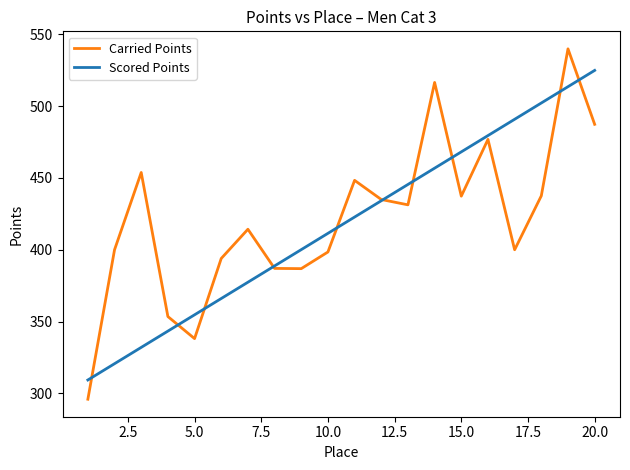

Which series has the widest spread of values?

Carried Points